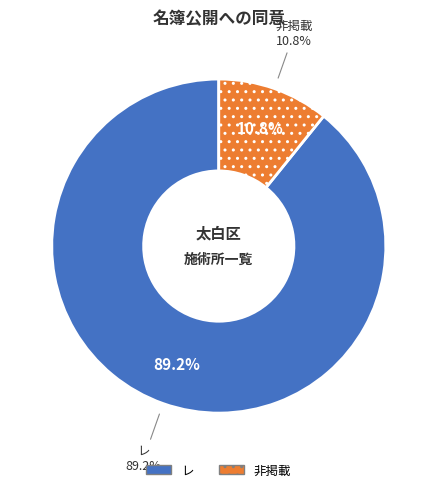

What is the total percentage of レ and 非掲載?

100.0%